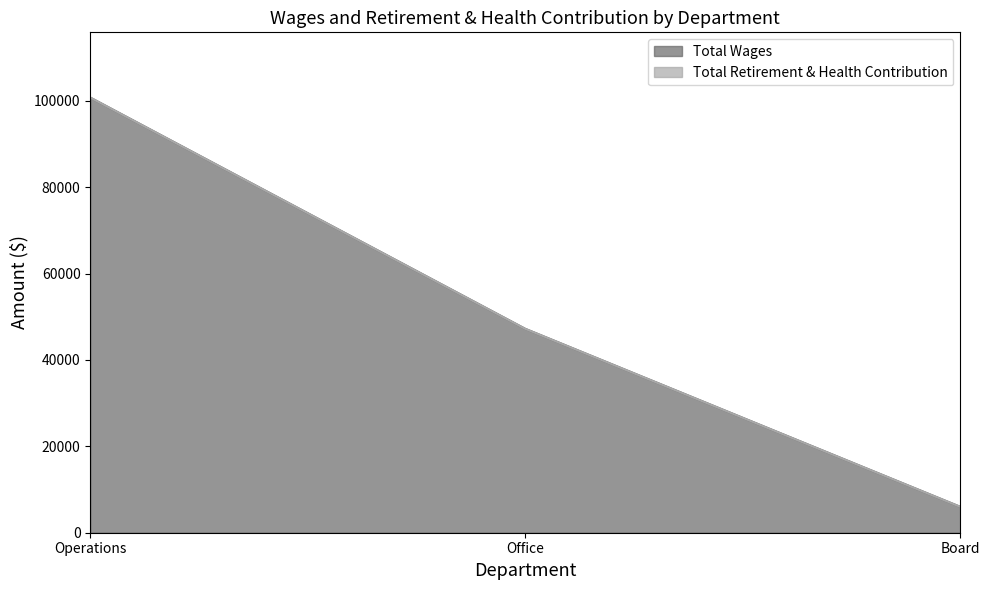

What is the difference between the maximum and second lowest values?

53529